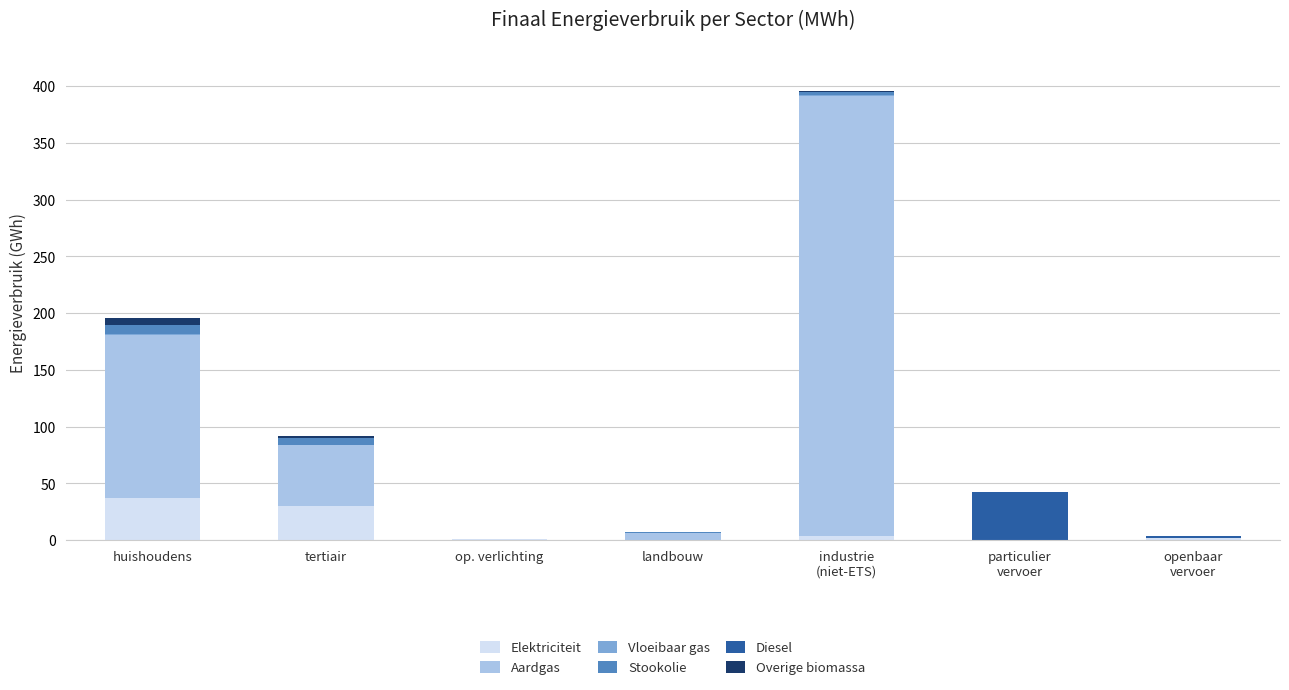

Are the bars grouped side by side (vs. stacked)?

No